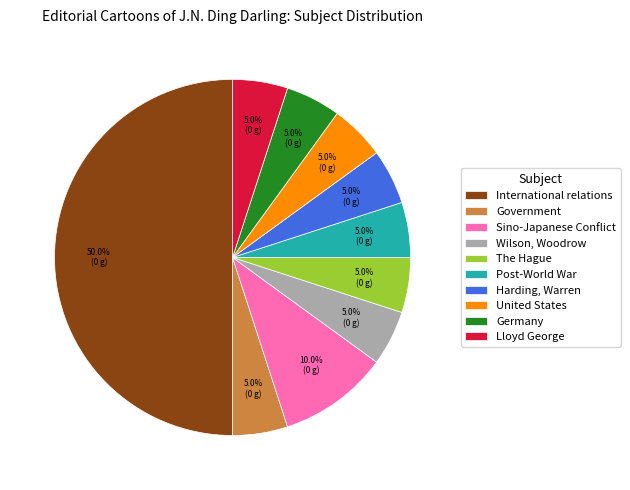

How many slices are in this pie chart?

10